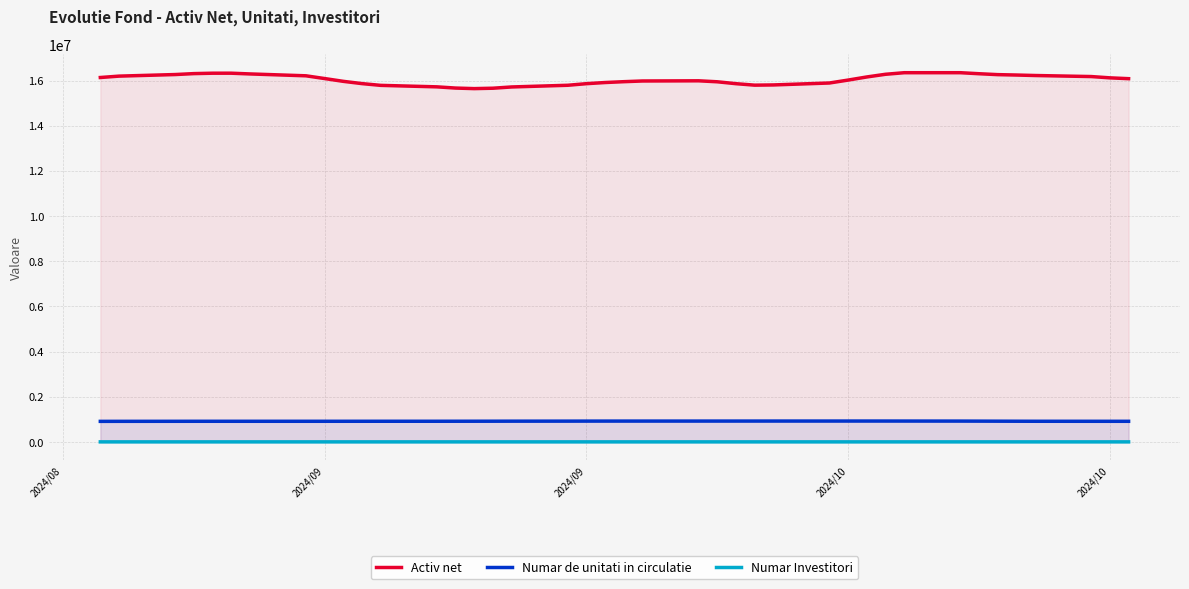

True or false: Numar Investitori and Activ net intersect in this chart.

False